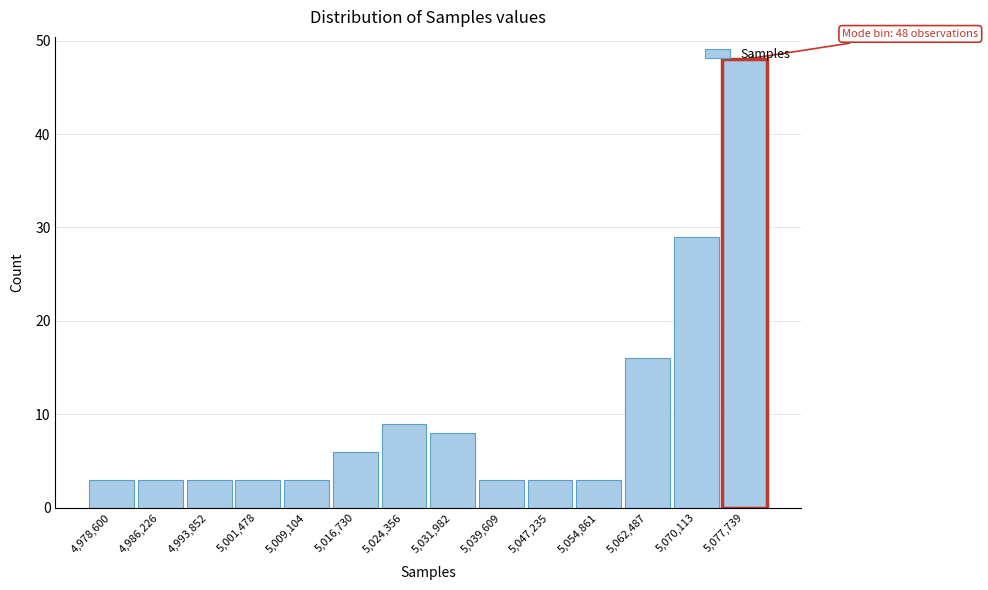

At which label is the value closest to 25?

5,070,113